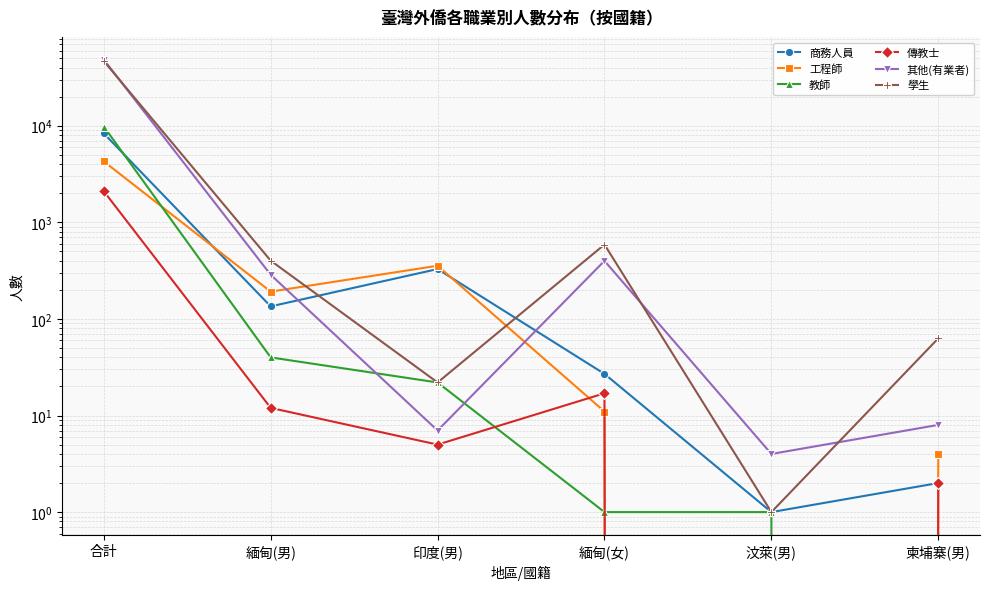

What is the label of the 5th point from the left?

汶萊(男)